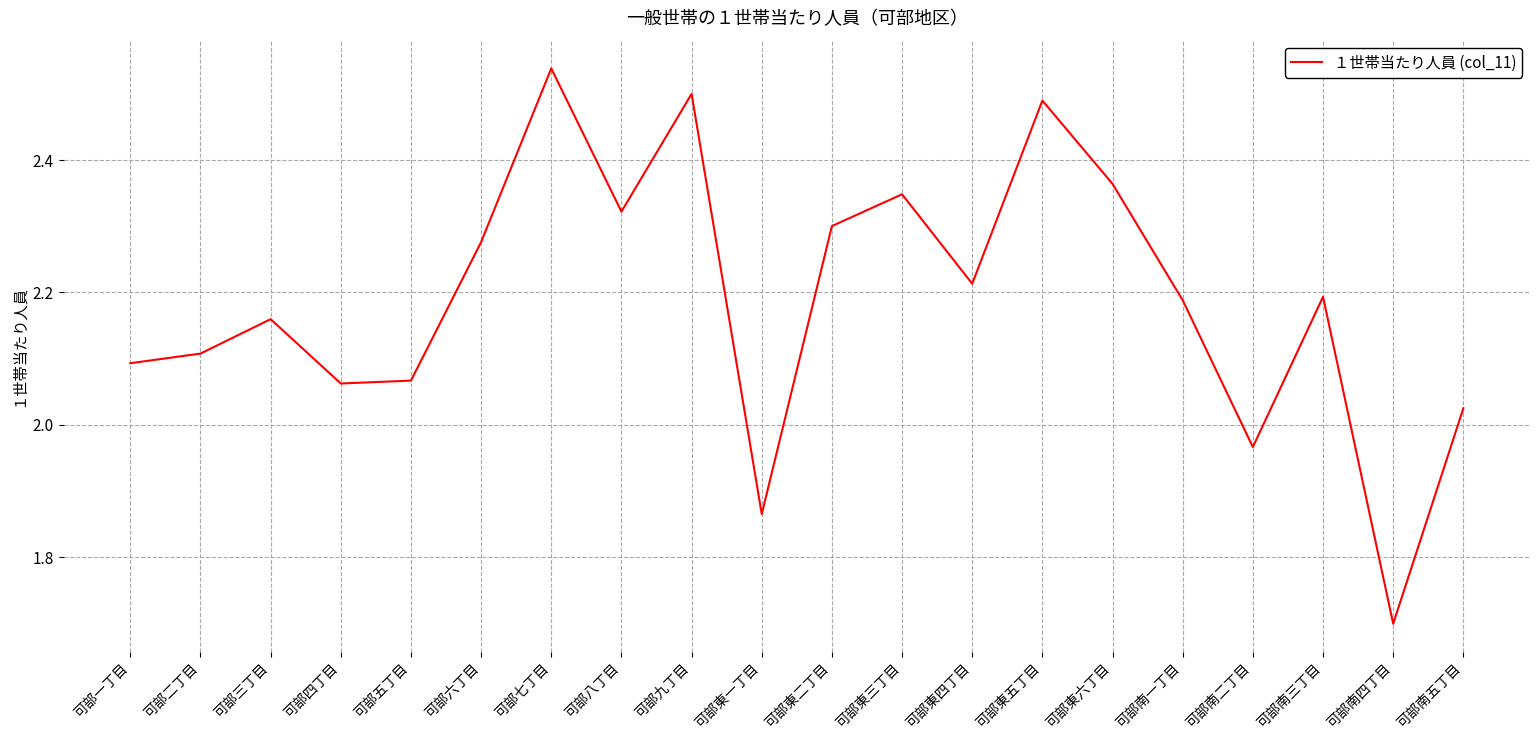

The value at 可部南四丁目 is 3.0. True or false?

False